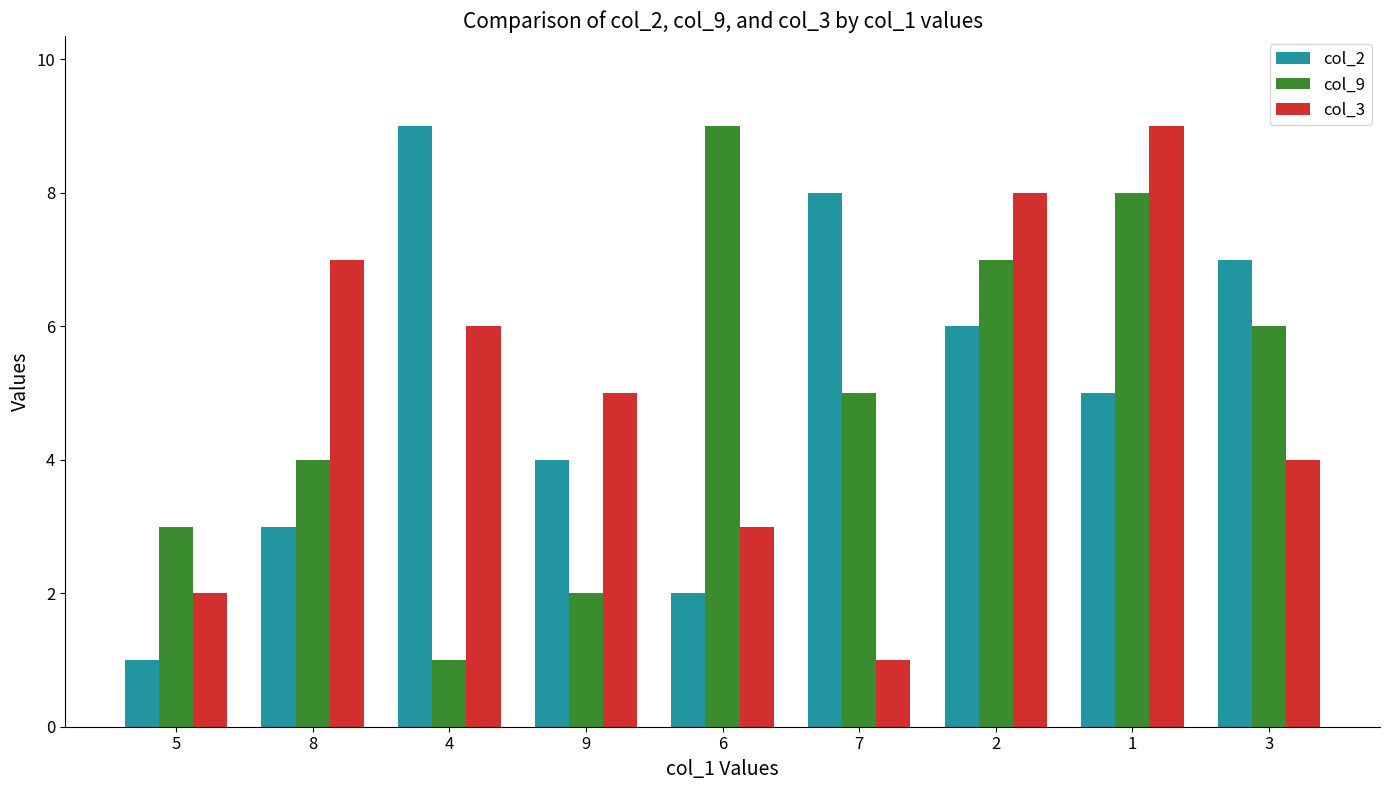

The col_3 series shows 7 at 8. True or false?

True